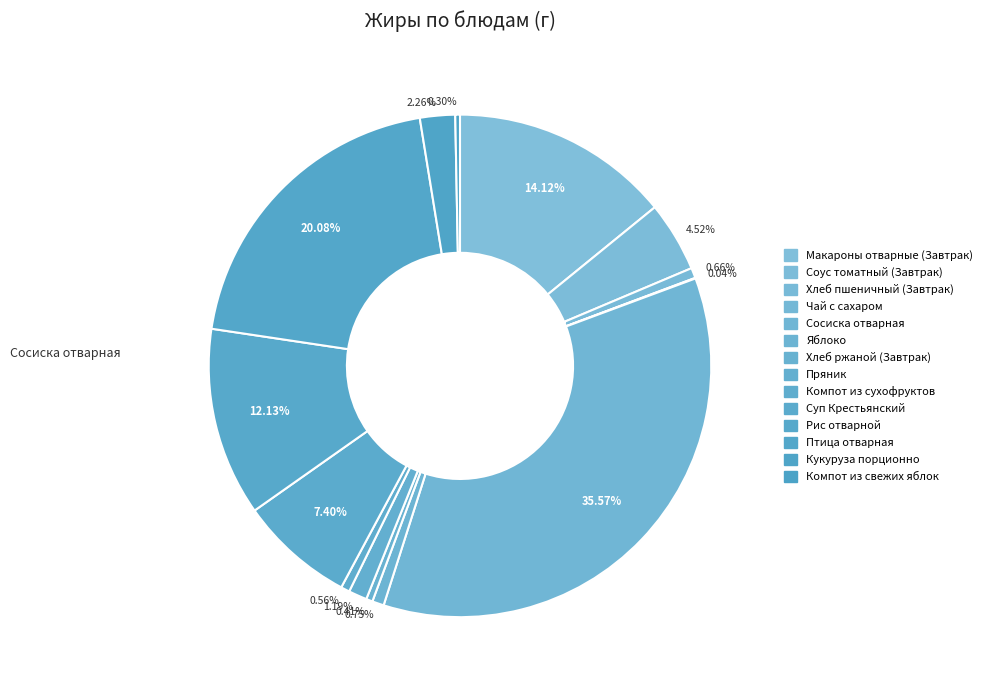

The Хлеб пшеничный (Завтрак) slice represents 1% of the pie. True or false?

True